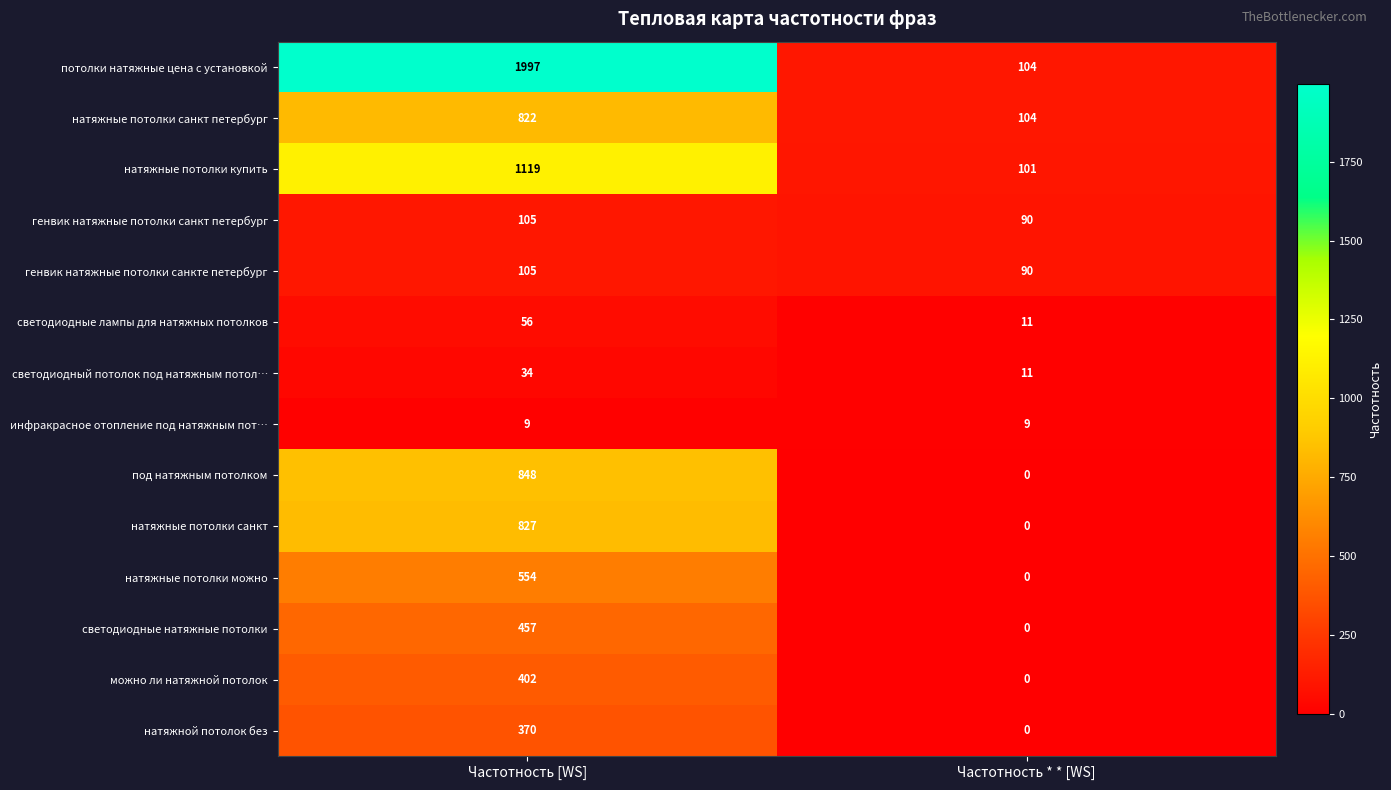

Which series has the largest total across all categories?

потолки натяжные цена с установкой